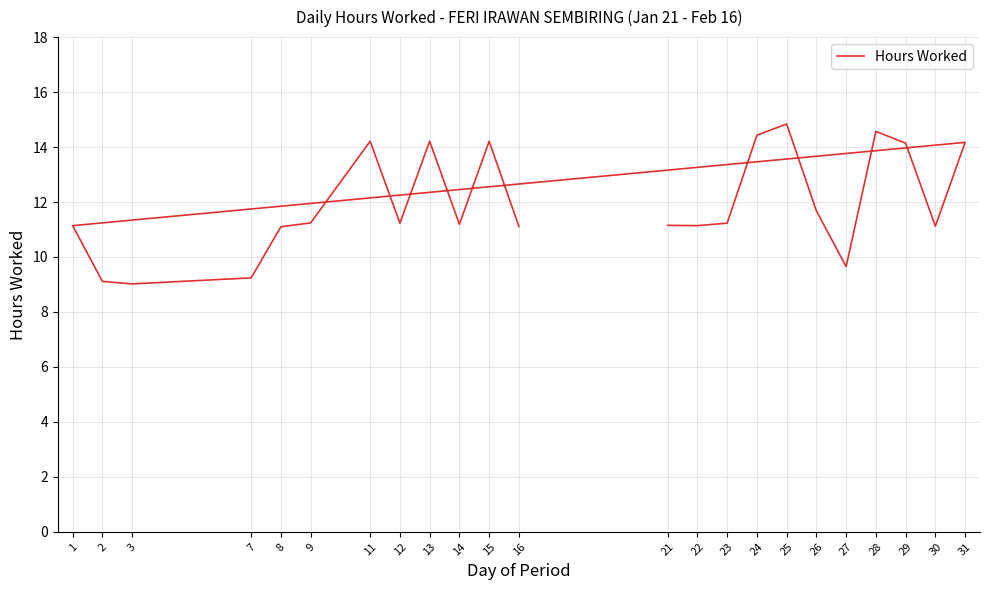

What is the smallest value displayed?

9.0